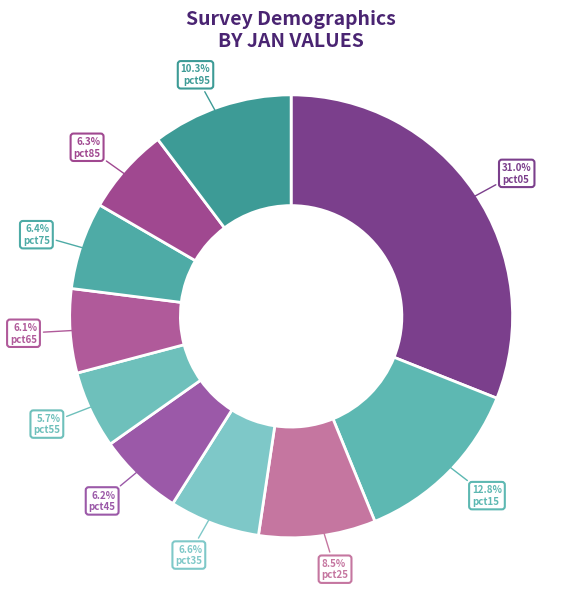

What percentage is NOT represented by pct95?

89.7%